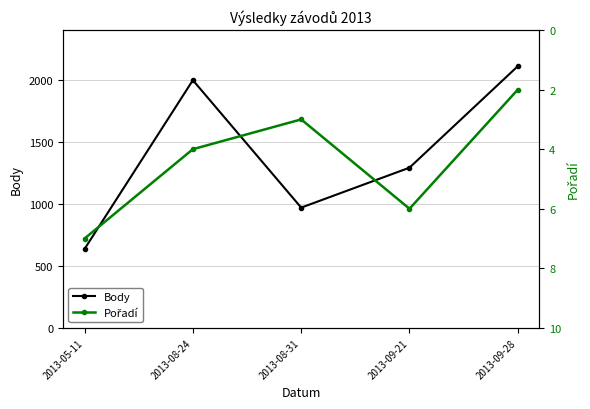

Which series has the largest total across all categories?

Body